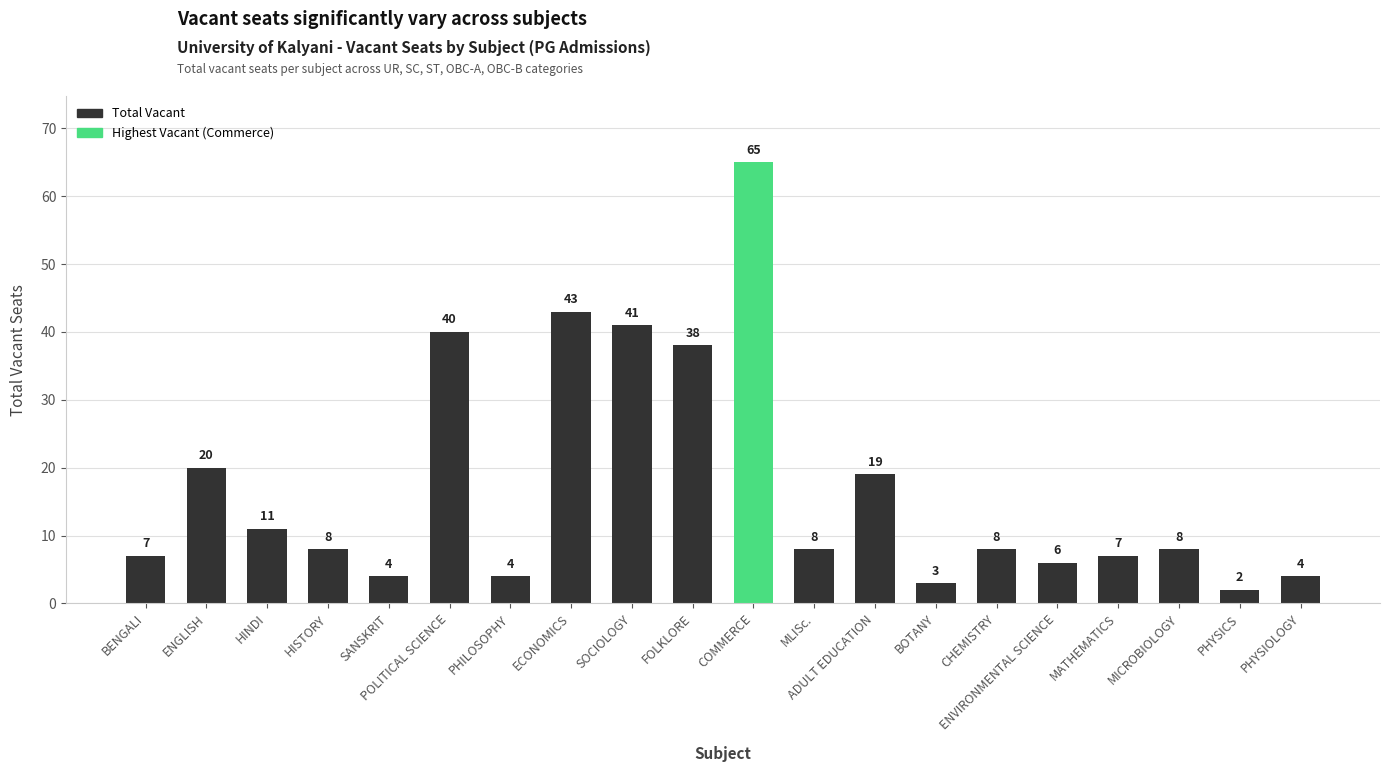

What is the label of the 14th bar from the left?

BOTANY